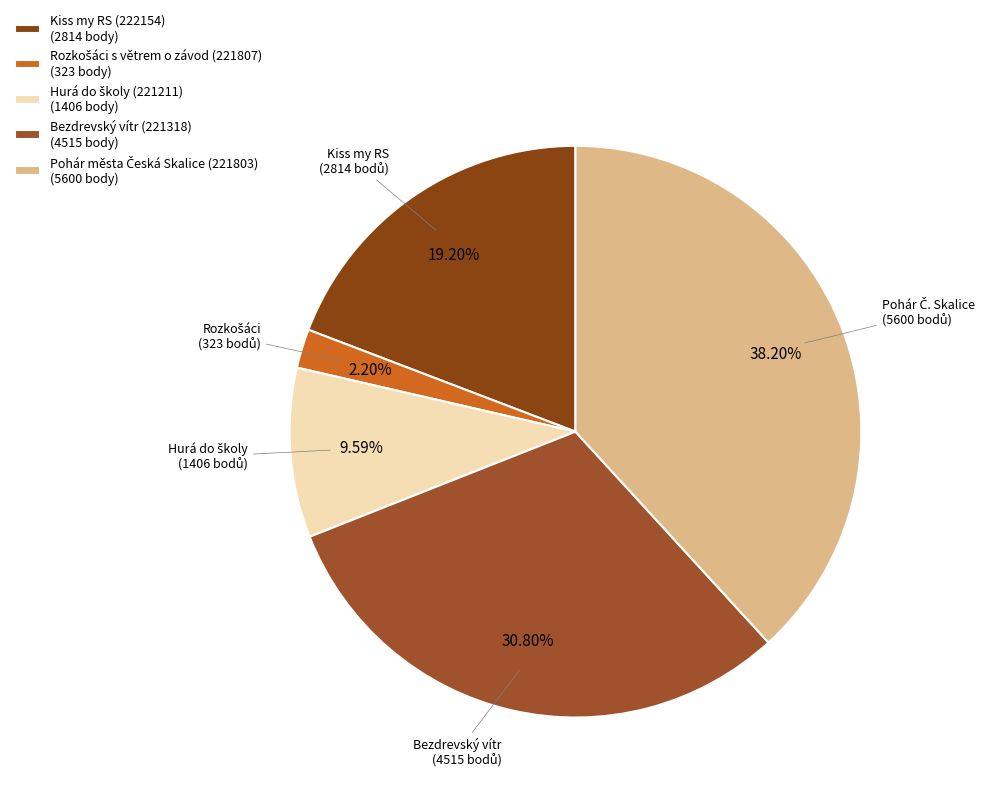

How many segments does this pie chart have?

5